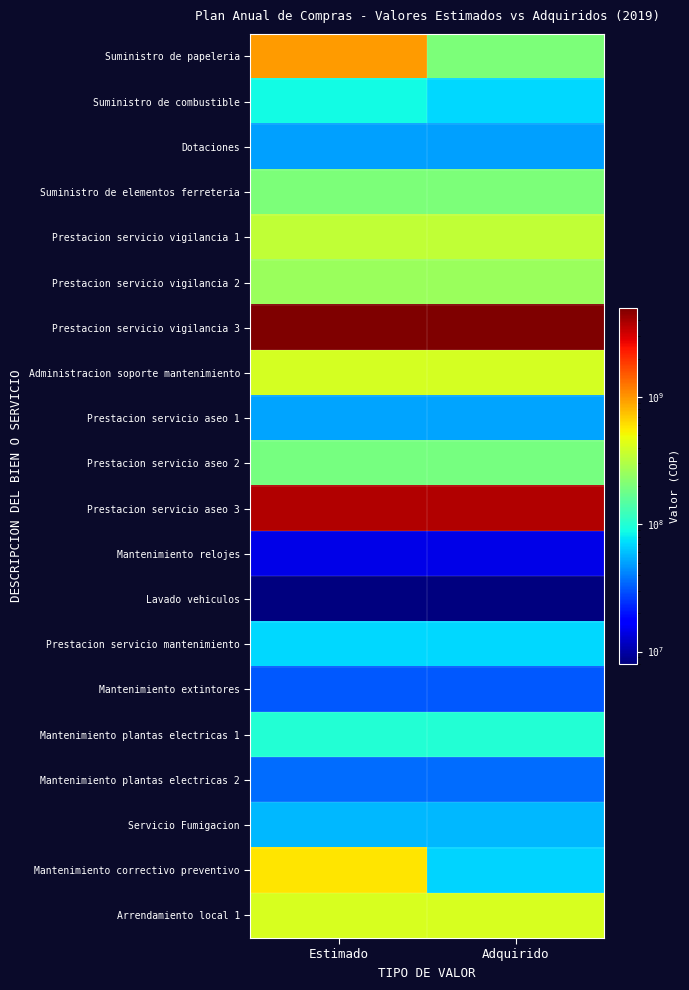

Which series has the largest total across all categories?

Prestacion servicio vigilancia 3